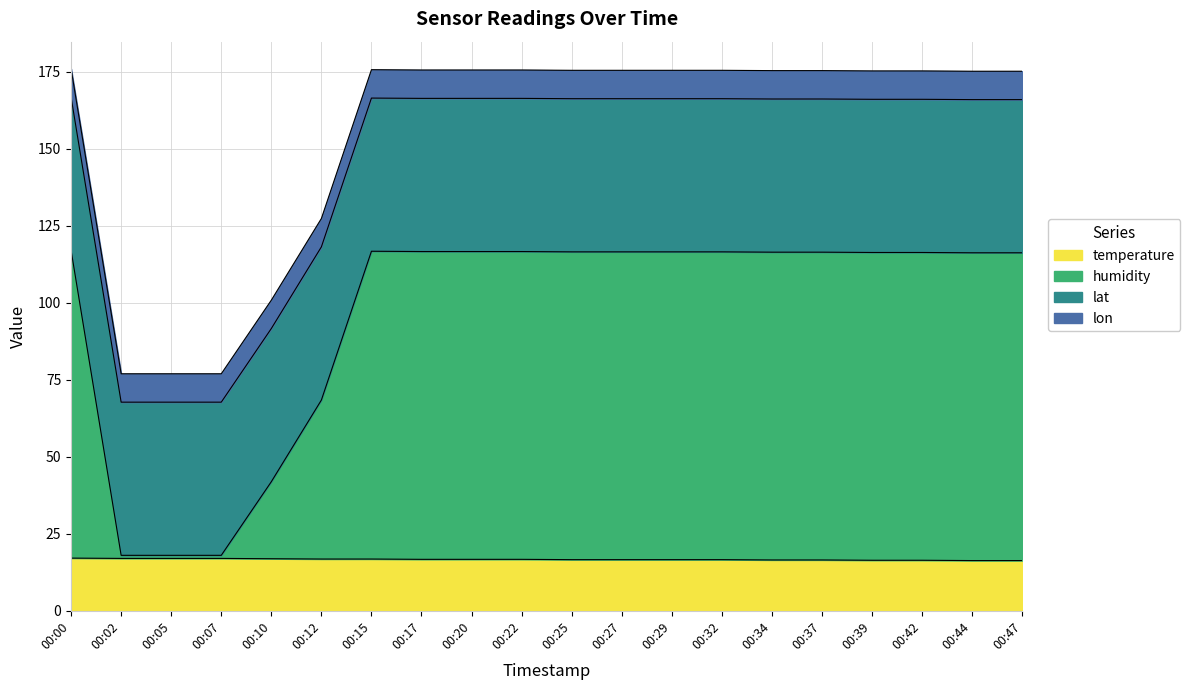

What is the highest value of the temperature series?

17.1